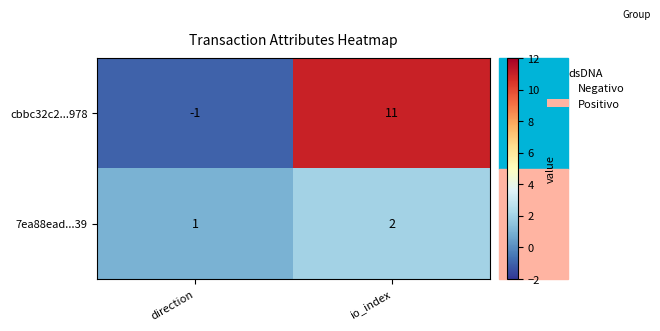

Which series has the largest range (max minus min)?

cbbc32c2...978